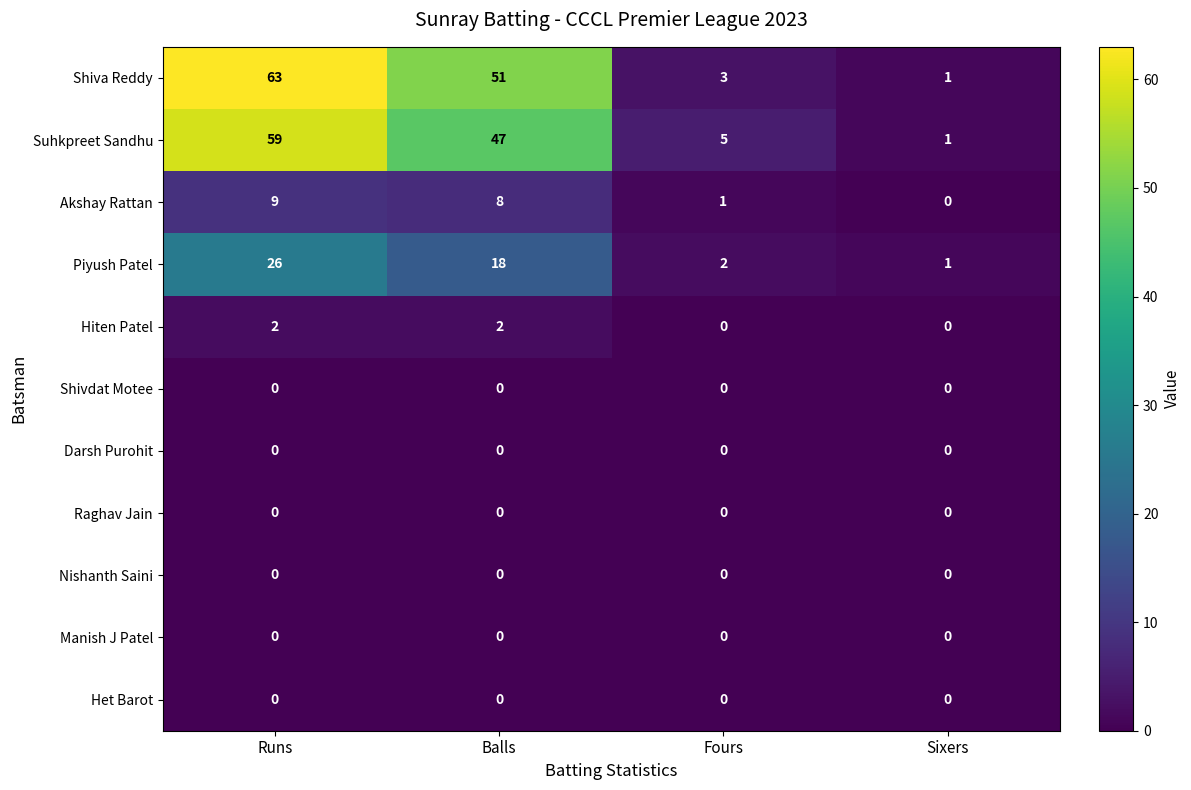

Is the value of Raghav Jain at Runs greater than the value of Shiva Reddy at Sixers?

No